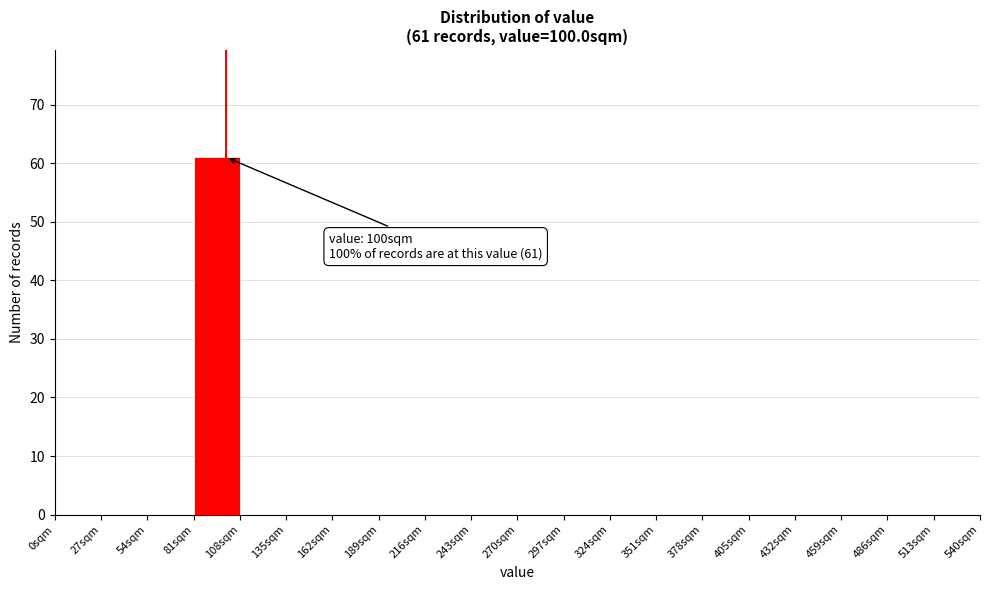

Which range on the x-axis has the tallest bar?

81 to 108